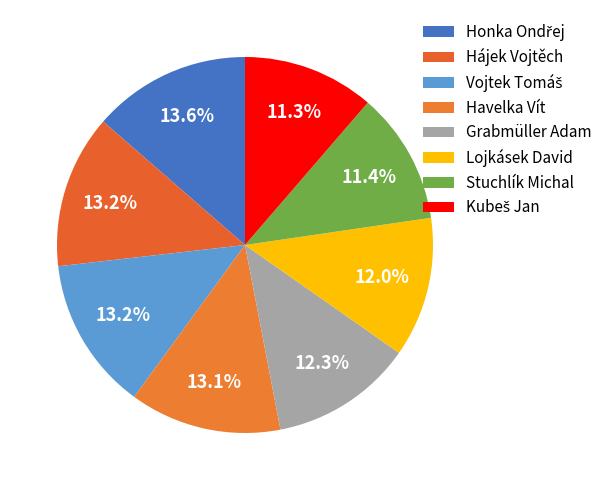

True or false: Kubeš Jan accounts for 23% of the total.

False